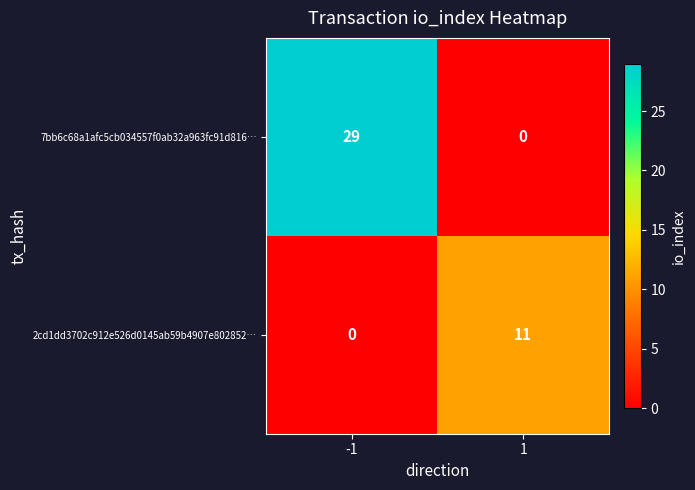

Is it true that 7bb6c68a1afc5cb034557f0ab32a963fc91d816… equals 0 at 1?

True